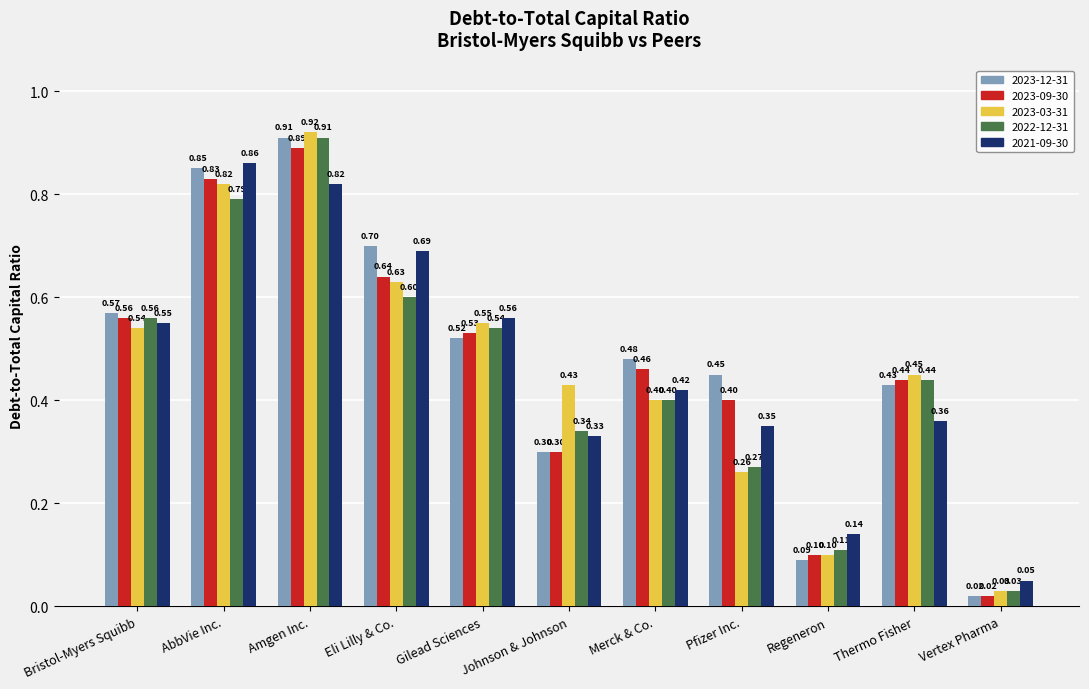

Between Amgen Inc. and Eli Lilly & Co., which series saw the biggest shift?

2022-12-31